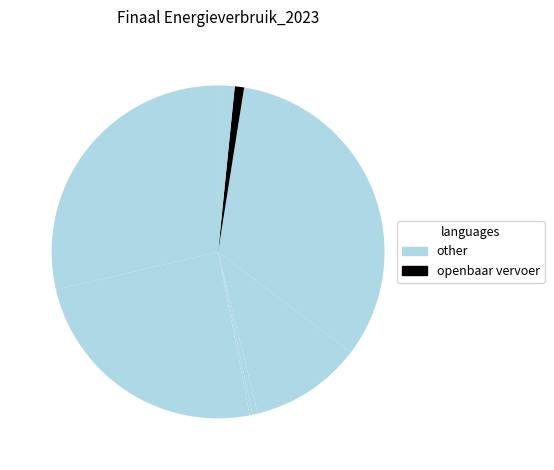

How many segments does this pie chart have?

8